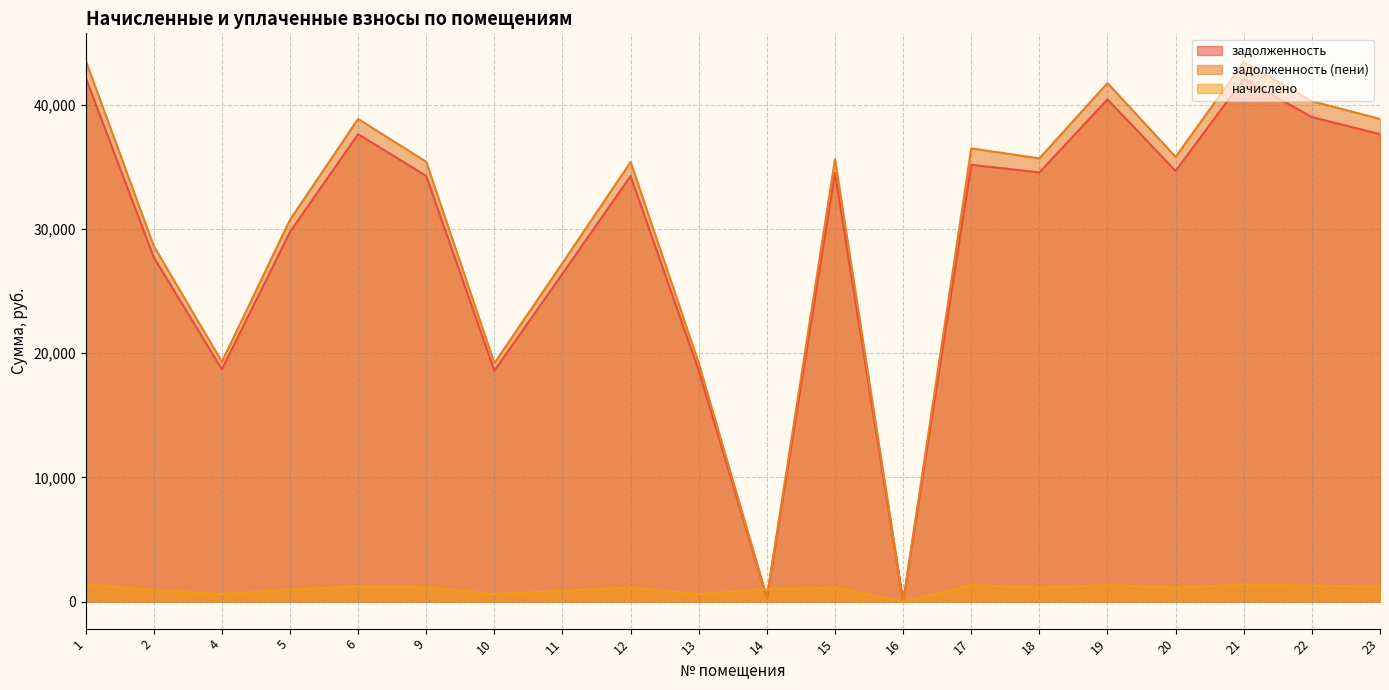

What is the value of the задолженность point at the 11th from the left?

316.3